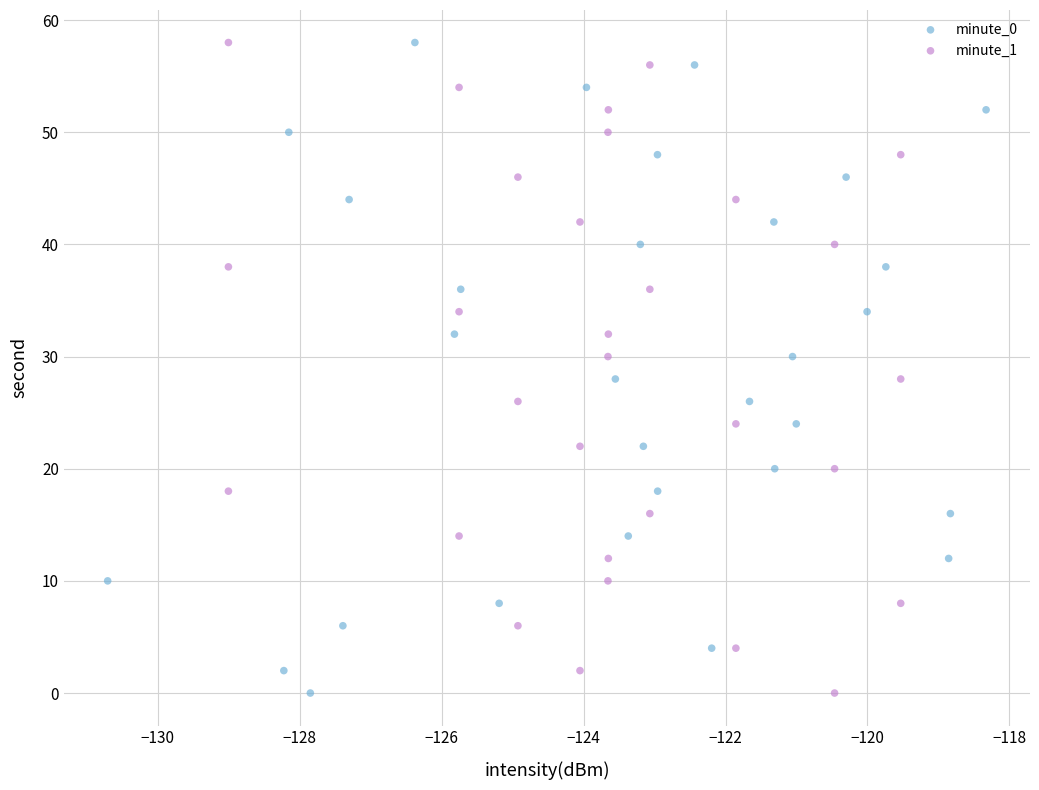

What are all the series names shown in the legend?

minute_0, minute_1